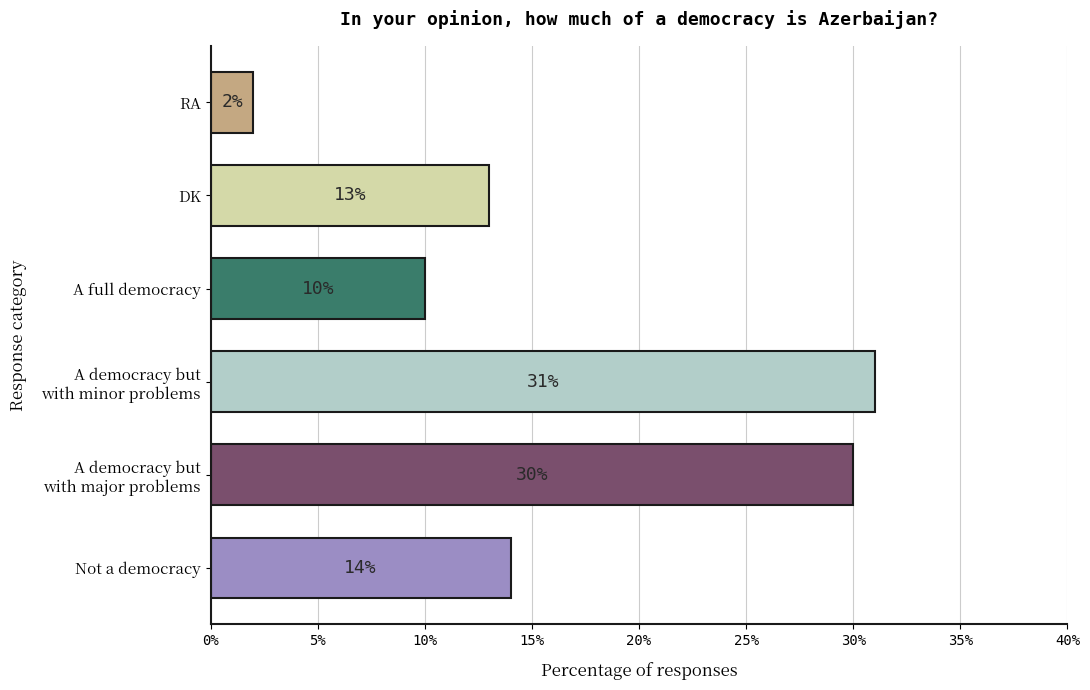

List the labels in order of value, largest first.

A democracy but
with minor problems, A democracy but
with major problems, Not a democracy, DK, A full democracy, RA